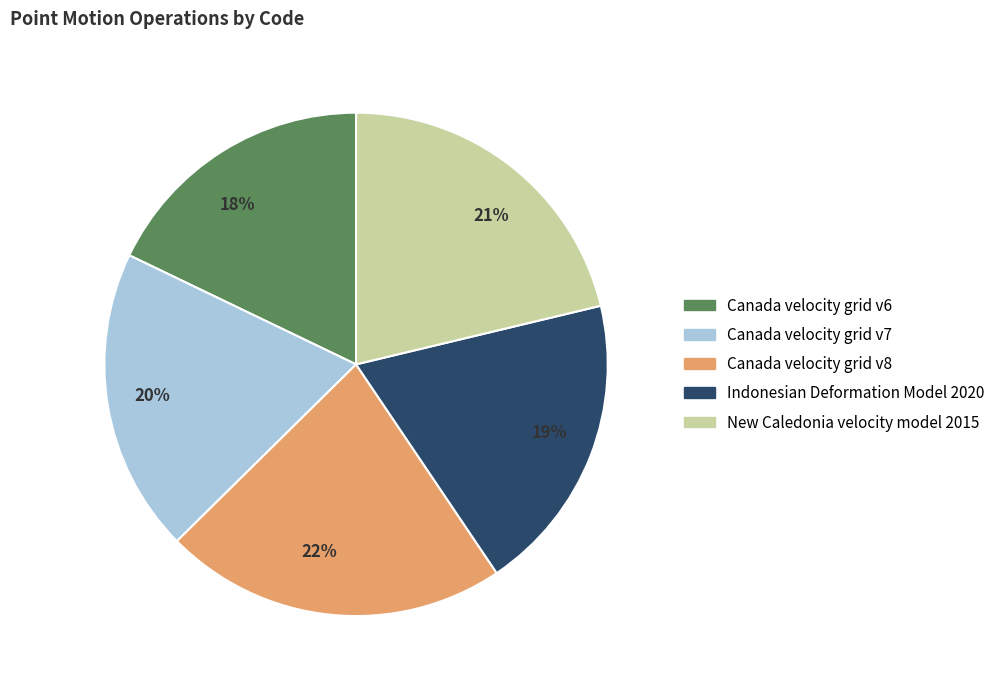

How many slices are in this pie chart?

5